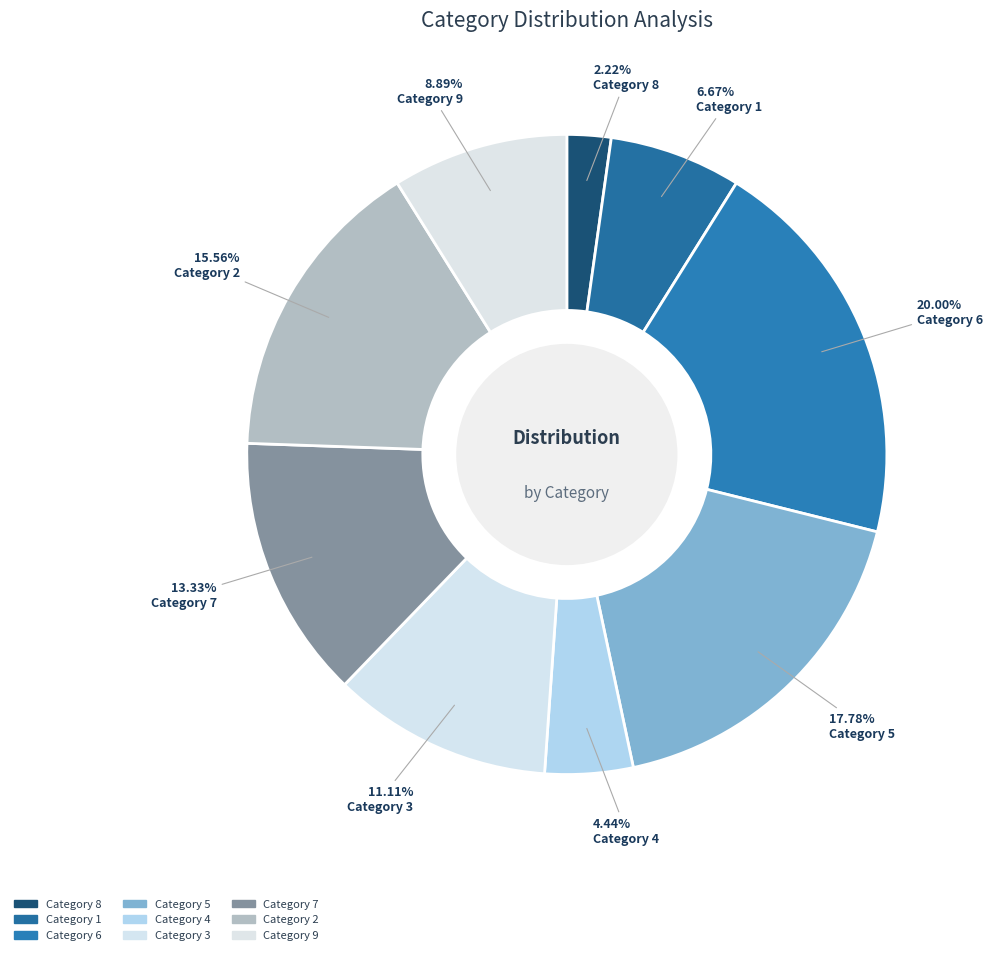

Rank the categories by value from lowest to highest.

Category 8, Category 4, Category 1, Category 9, Category 3, Category 7, Category 2, Category 5, Category 6